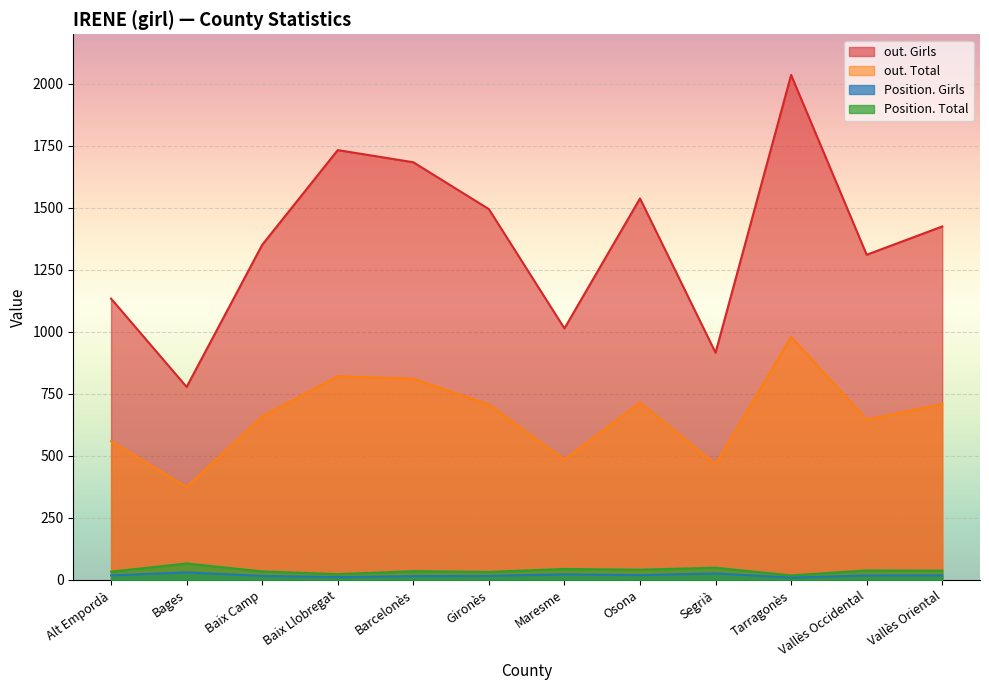

What is the difference between the highest and lowest values at Baix Camp?

1335